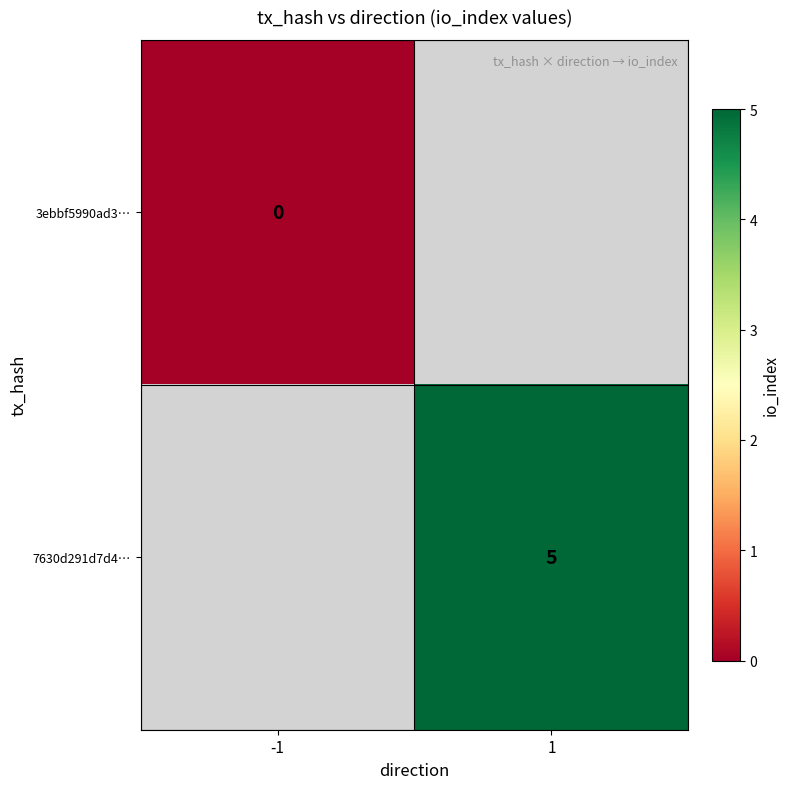

True or false: 7630d291d7d4… has a value of 1.5 at 1.

False